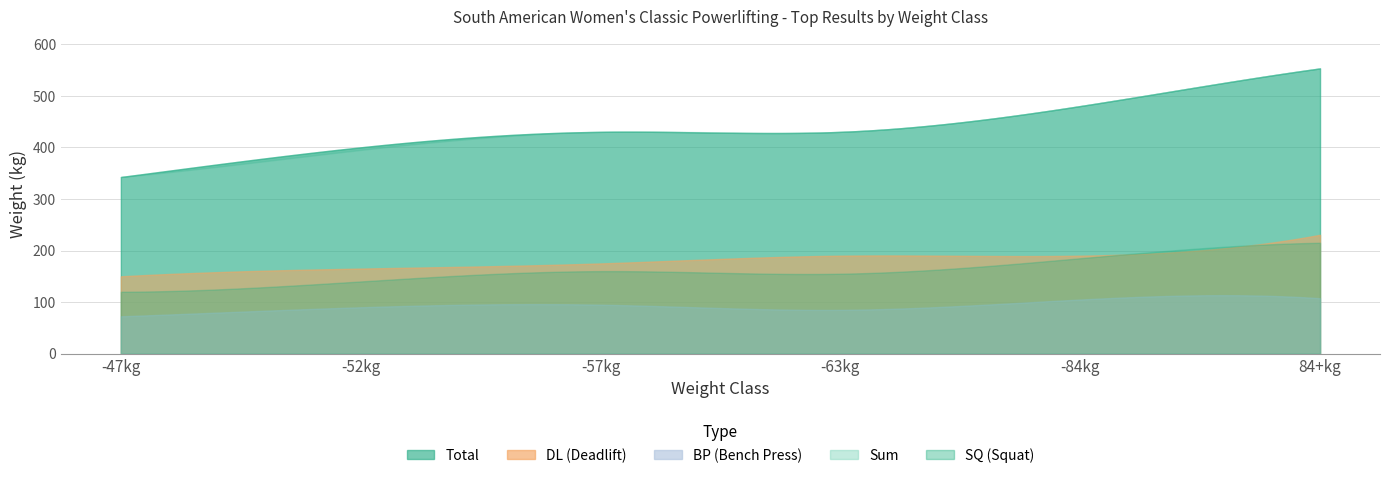

Where is Sum nearest to the value 447?

-57kg